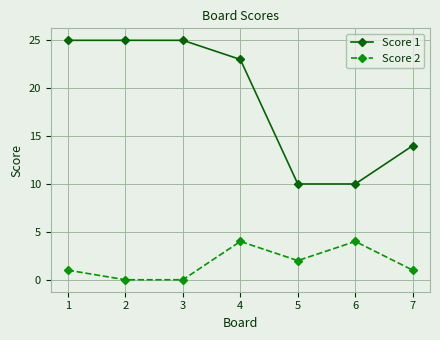

Reading right to left, transcribe all the data shown in this chart.

Score 1: 14	10	10	23	25	25	25
Score 2: 1	4	2	4	0	0	1